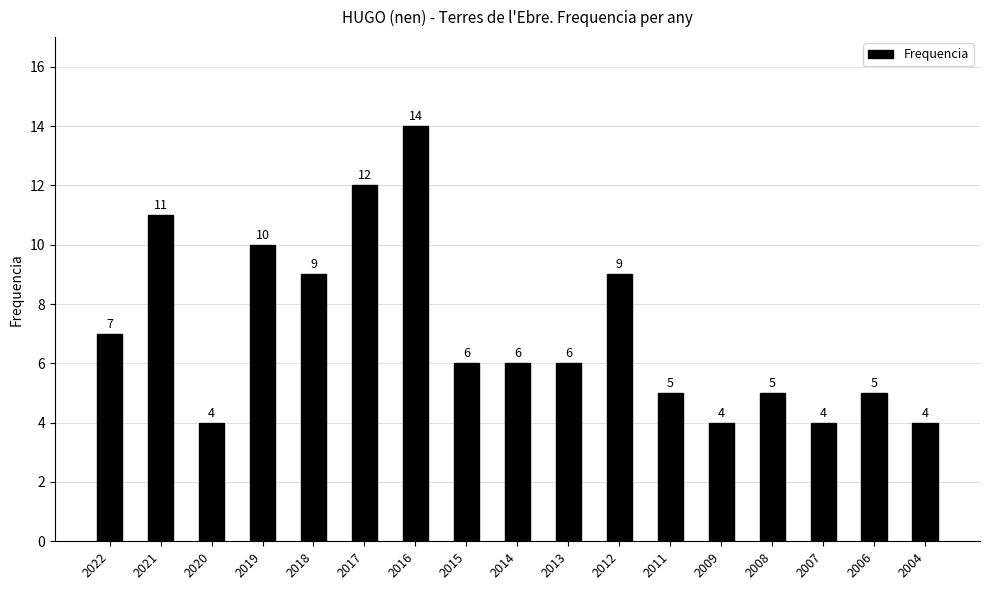

How many values are below 6?

7